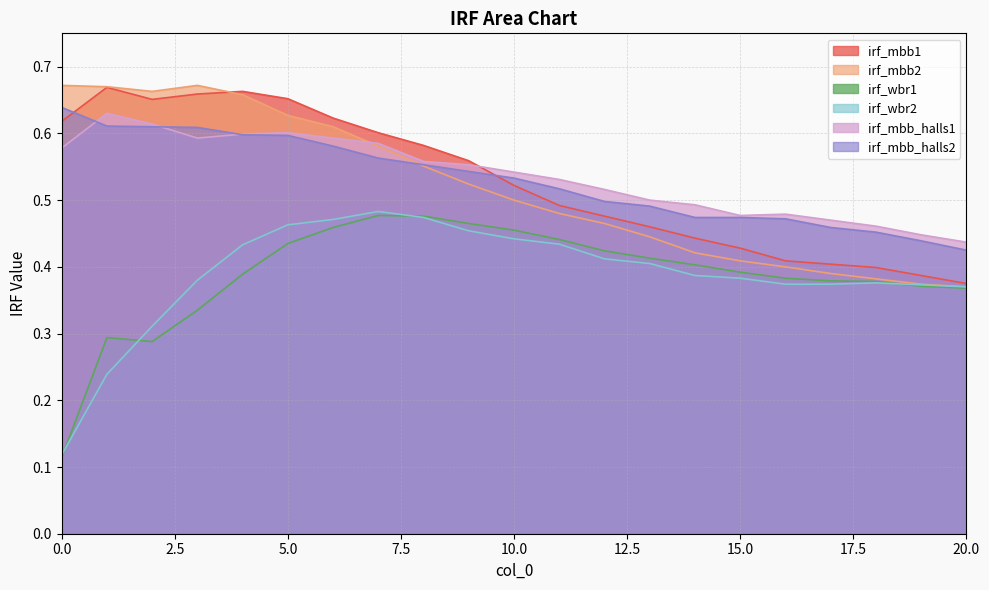

True or false: irf_wbr2 has a value of 0.2 at 19.

False